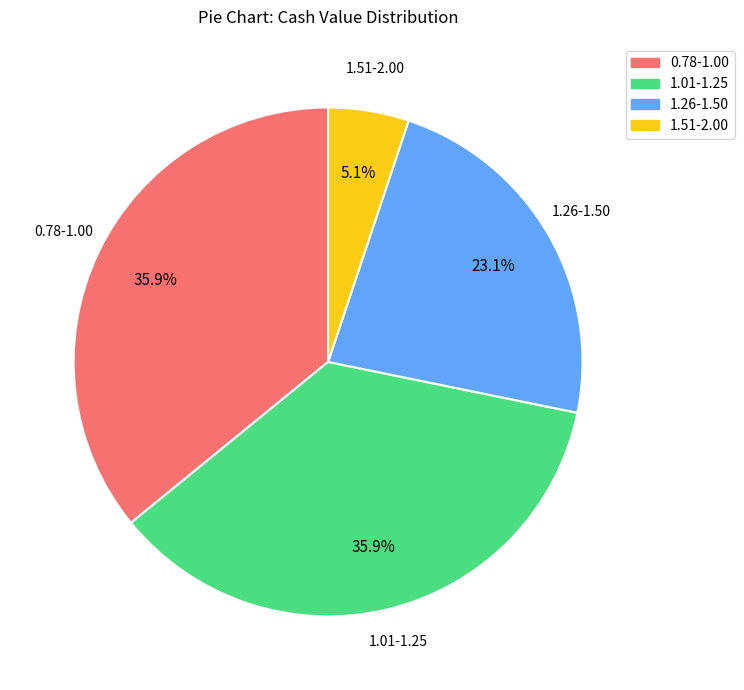

Combined, do 1.51-2.00 and 1.01-1.25 account for over 50%?

No